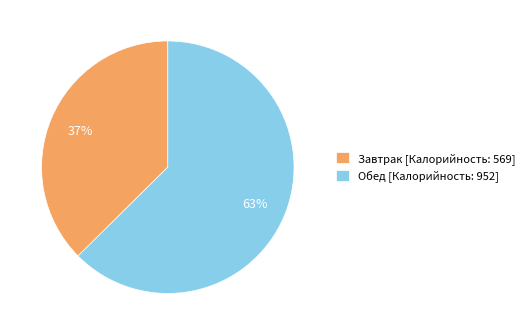

The Завтрак slice represents 37% of the pie. True or false?

True